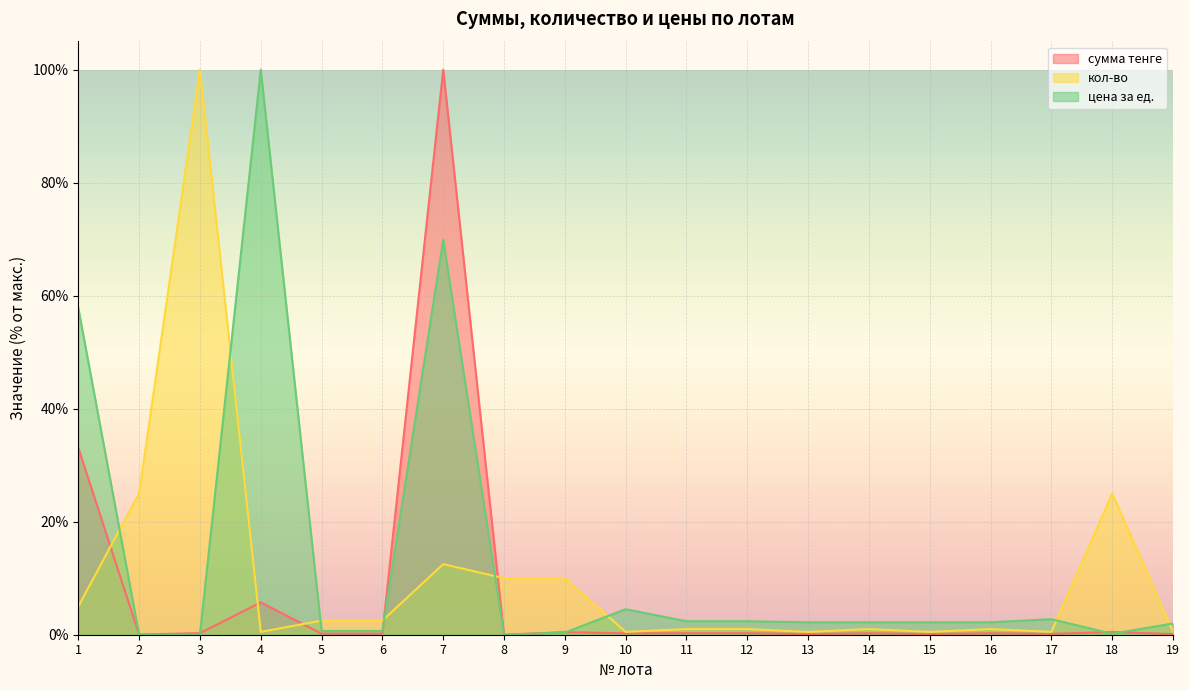

Reading left to right, what are all the values shown in this chart?

сумма тенге: 1=33.1	2=0.0	3=0.3	4=5.7	5=0.2	6=0.2	7=100.0	8=0.0	9=0.5	10=0.3	11=0.3	12=0.3	13=0.1	14=0.3	15=0.1	16=0.3	17=0.2	18=0.5	19=0.1
кол-во: 1=5.0	2=25.0	3=100.0	4=0.5	5=2.5	6=2.5	7=12.5	8=10.0	9=10.0	10=0.5	11=1.0	12=1.0	13=0.5	14=1.0	15=0.5	16=1.0	17=0.5	18=25.0	19=0.5
цена за ед.: 1=57.8	2=0.0	3=0.0	4=100.0	5=0.7	6=0.7	7=69.9	8=0.0	9=0.4	10=4.5	11=2.4	12=2.4	13=2.2	14=2.2	15=2.2	16=2.2	17=2.8	18=0.2	19=2.0